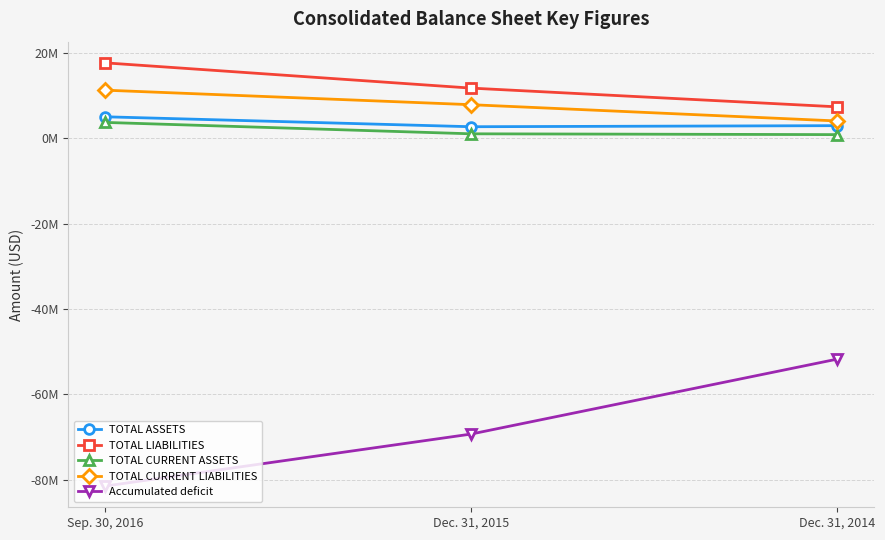

Is the value of TOTAL ASSETS at Dec. 31, 2015 greater than the value of TOTAL LIABILITIES at Dec. 31, 2014?

No